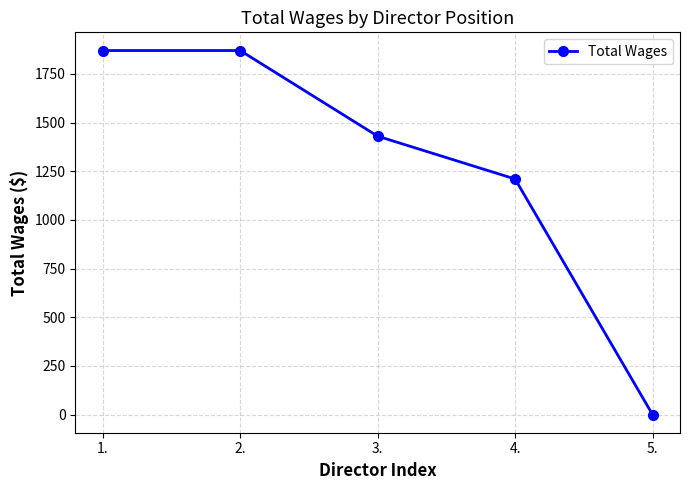

Approximately how many times larger is the value at 4. compared to 3.?

0.8